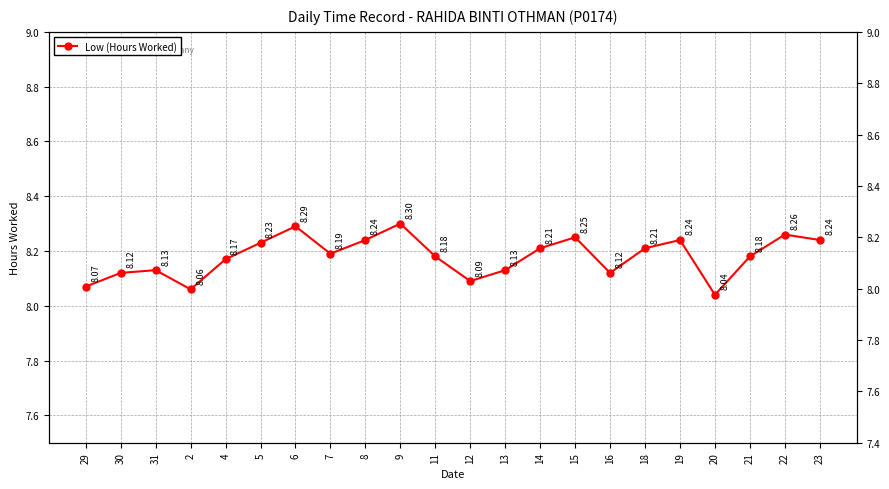

Rank the categories by value from lowest to highest.

20, 2, 29, 12, 30, 16, 31, 13, 4, 11, 21, 7, 14, 18, 5, 8, 19, 23, 15, 22, 6, 9